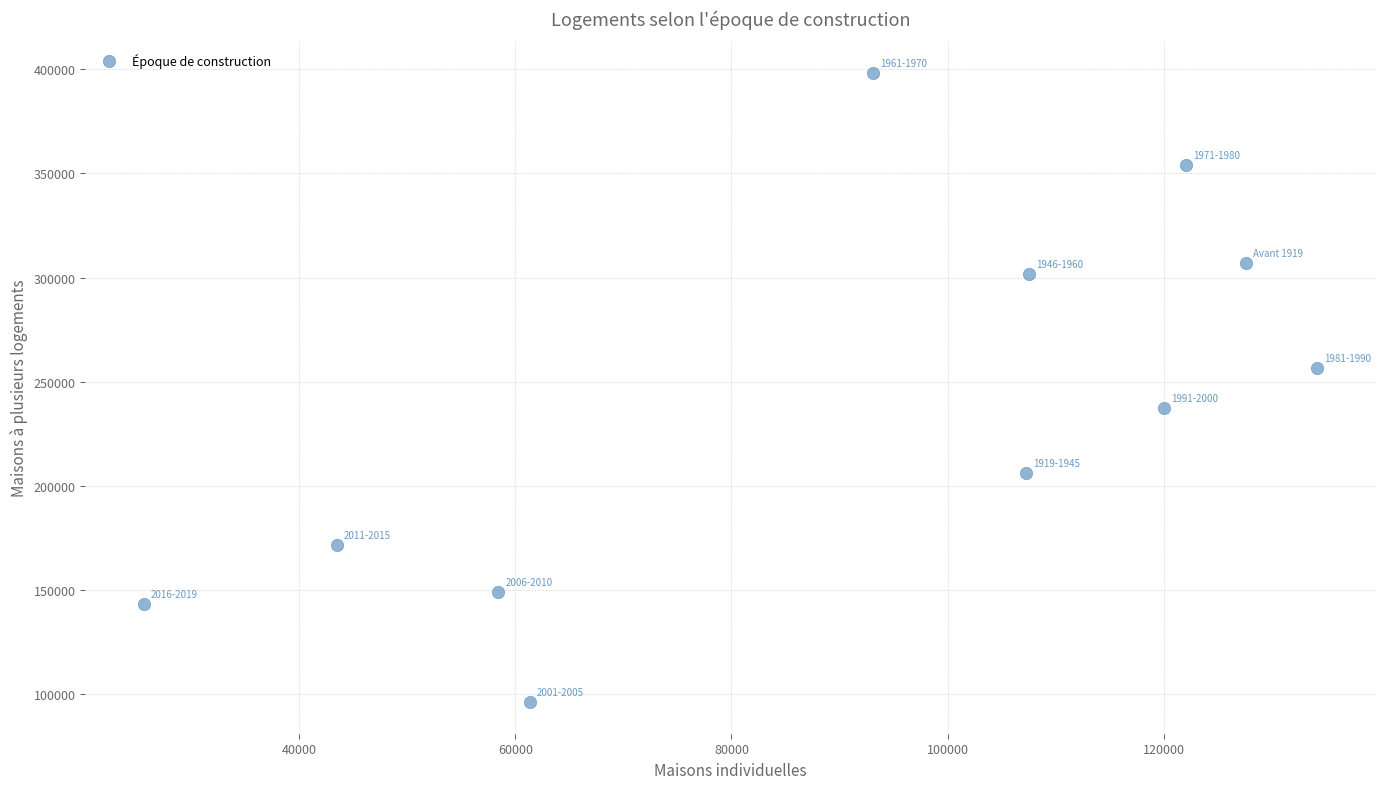

What is the average Y value?

238356